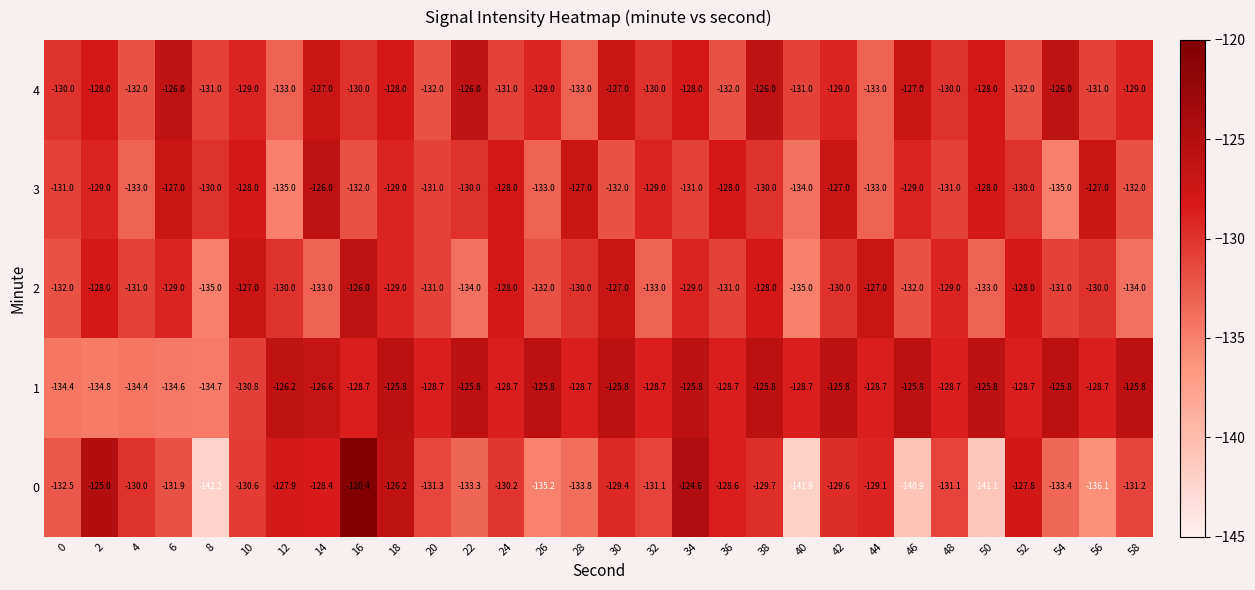

At which category is the sum across all series the highest?

16